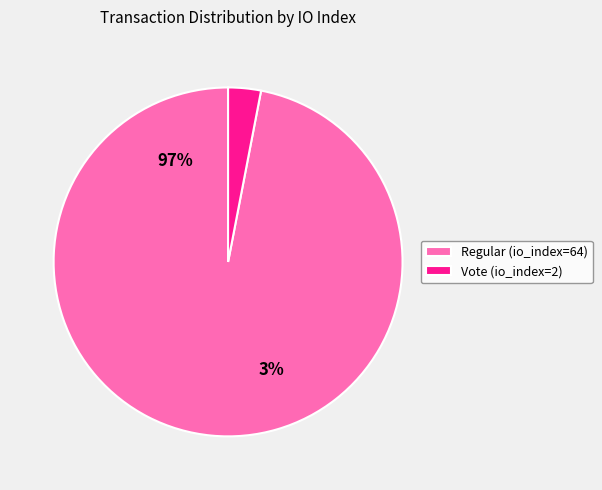

To the nearest percent, what is the difference between the Regular (io_index=64) and Vote (io_index=2) slice percentages?

94%